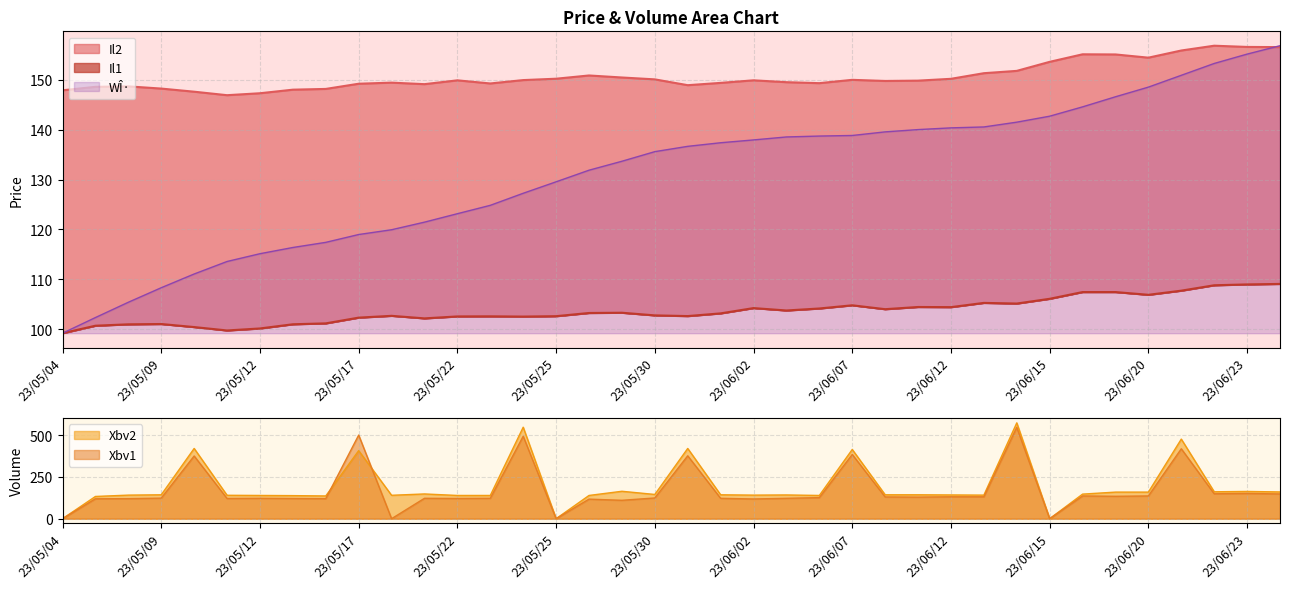

What is the difference between the Il2 values at 23/06/13 and 23/05/19?

2.2